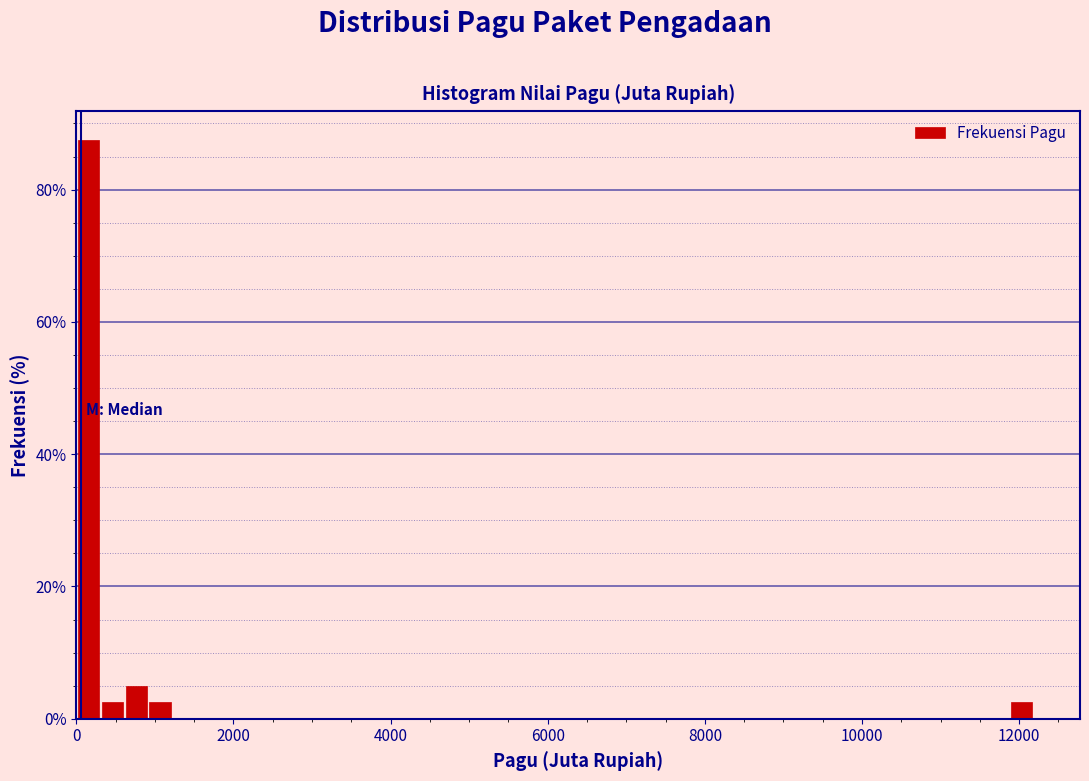

Around what value on the x-axis is the tallest bar? Give the approximate position of its centre, as read against the axis.

200